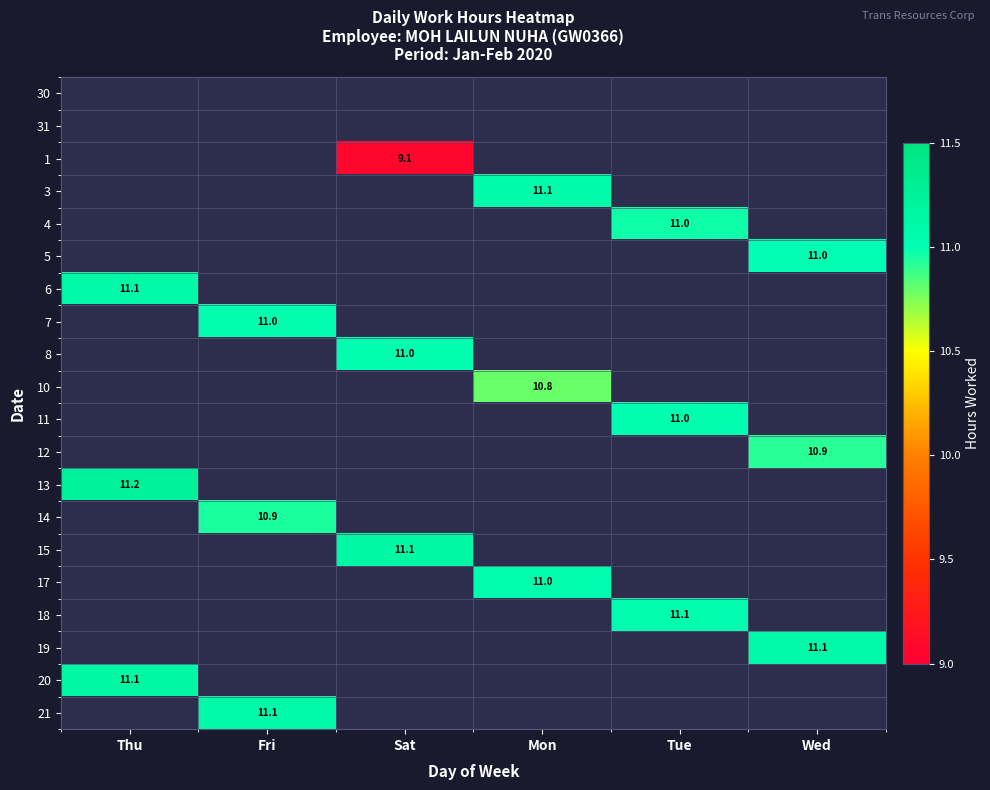

The 19 series shows 19.2 at Wed. True or false?

False